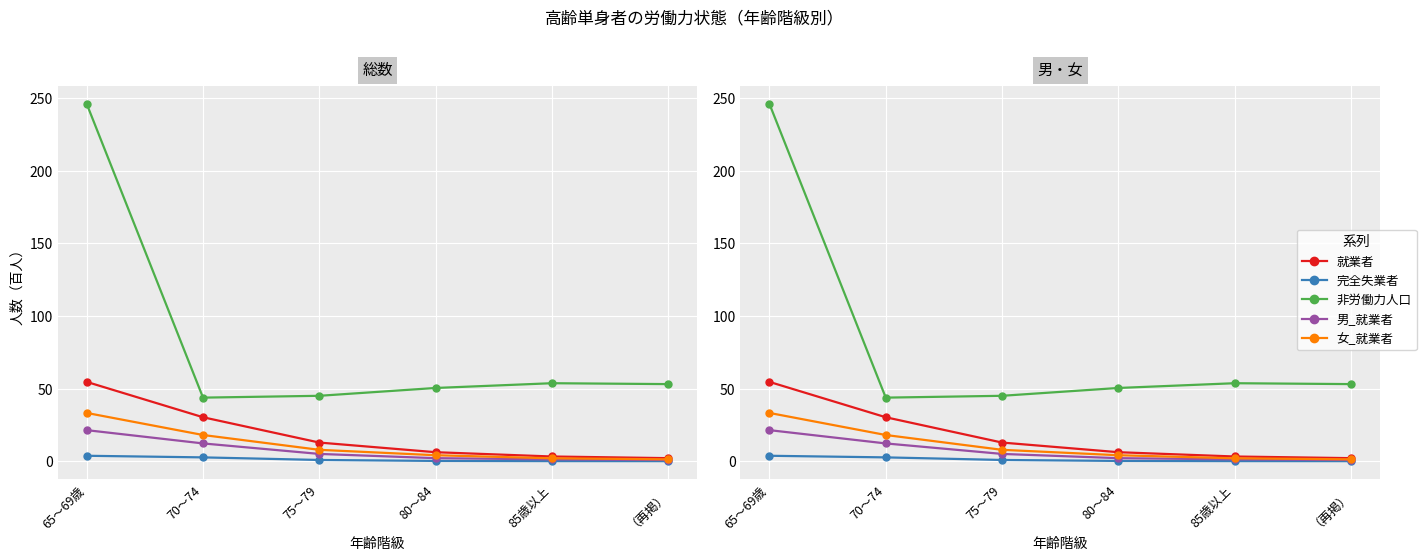

What is the total value across all series at 75～79?

71.5